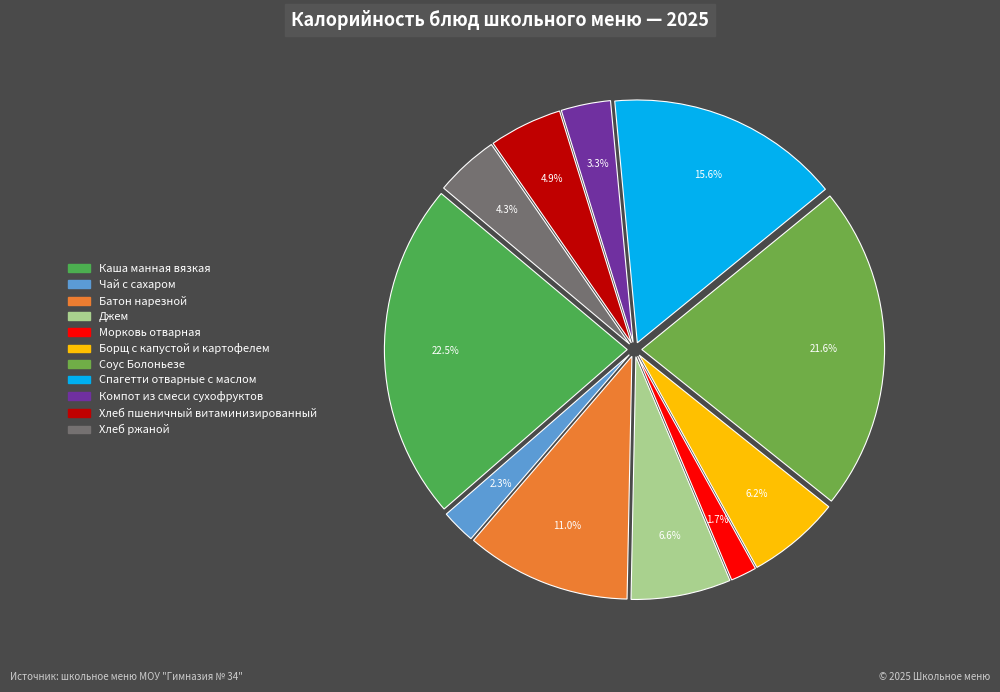

How many slices are in this pie chart?

11